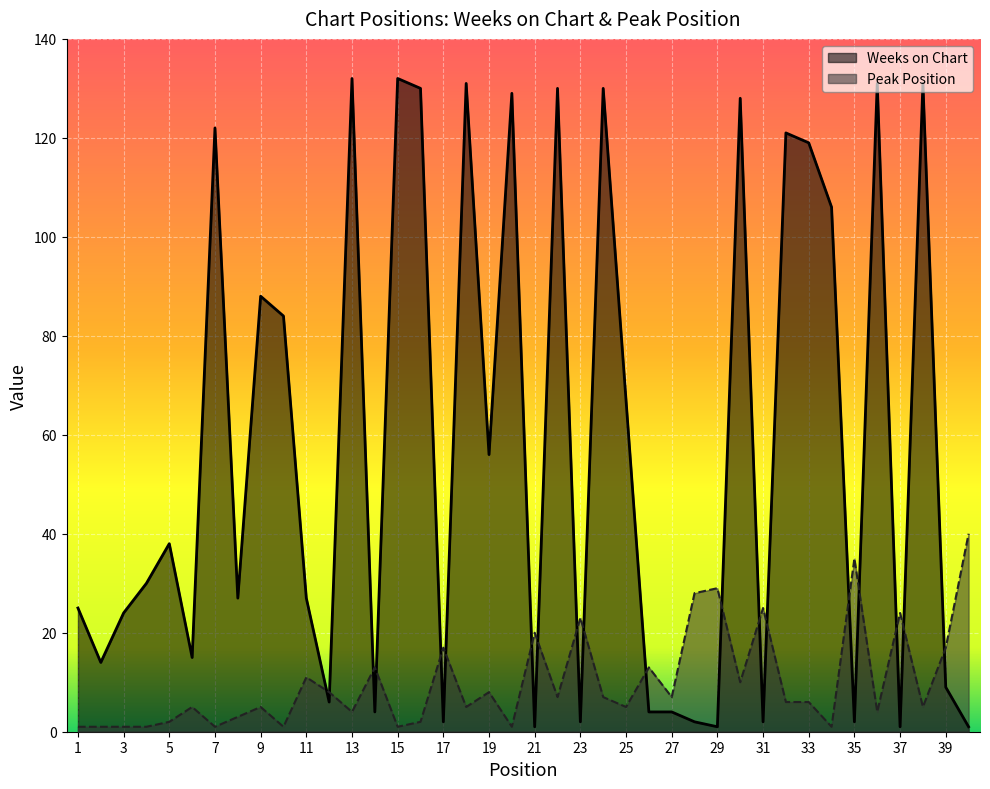

Between 16 and 39, which series saw the biggest shift?

Weeks on Chart